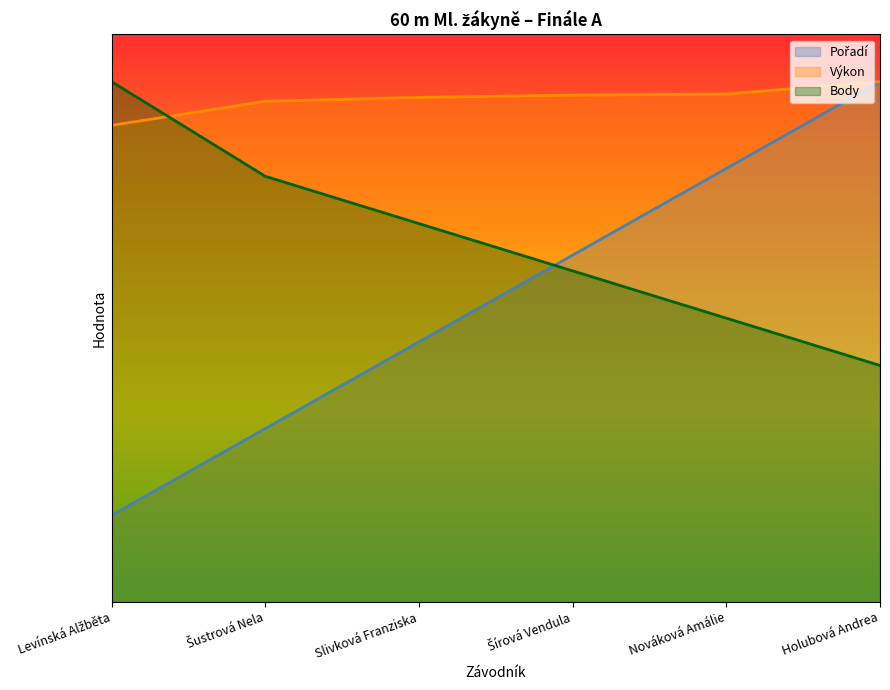

The value of Pořadí at Slivková Franziska is 7.9. True or false?

False